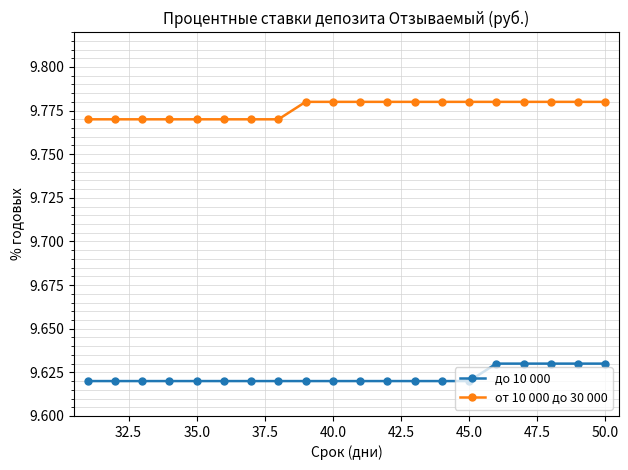

At how many categories does at least one series exceed 9?

20